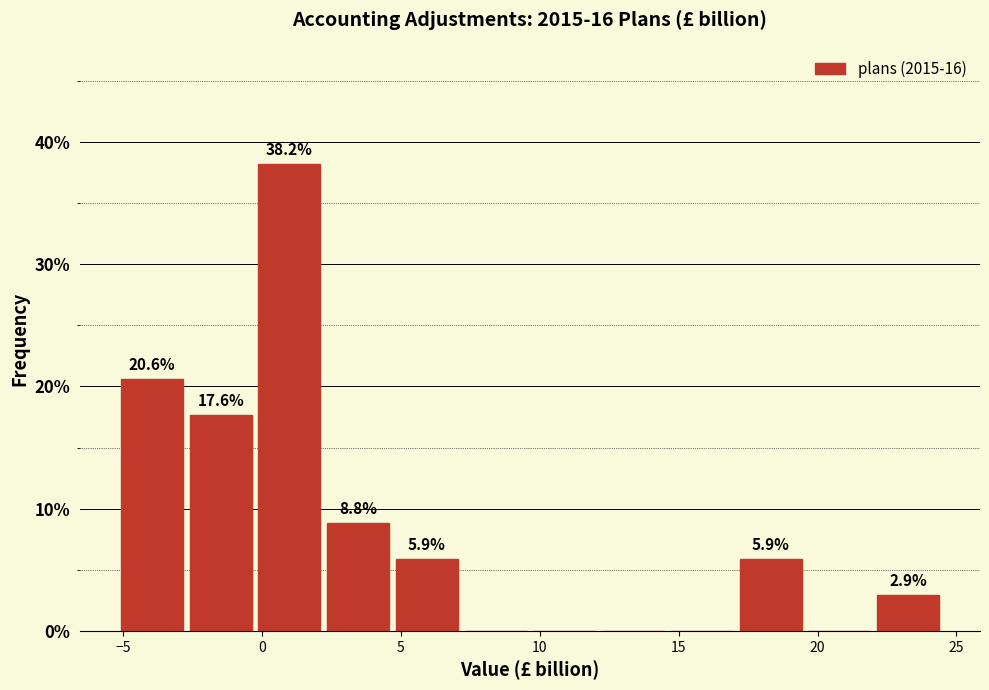

Over which range of the x-axis is the bar tallest?

0.0 to 2.0